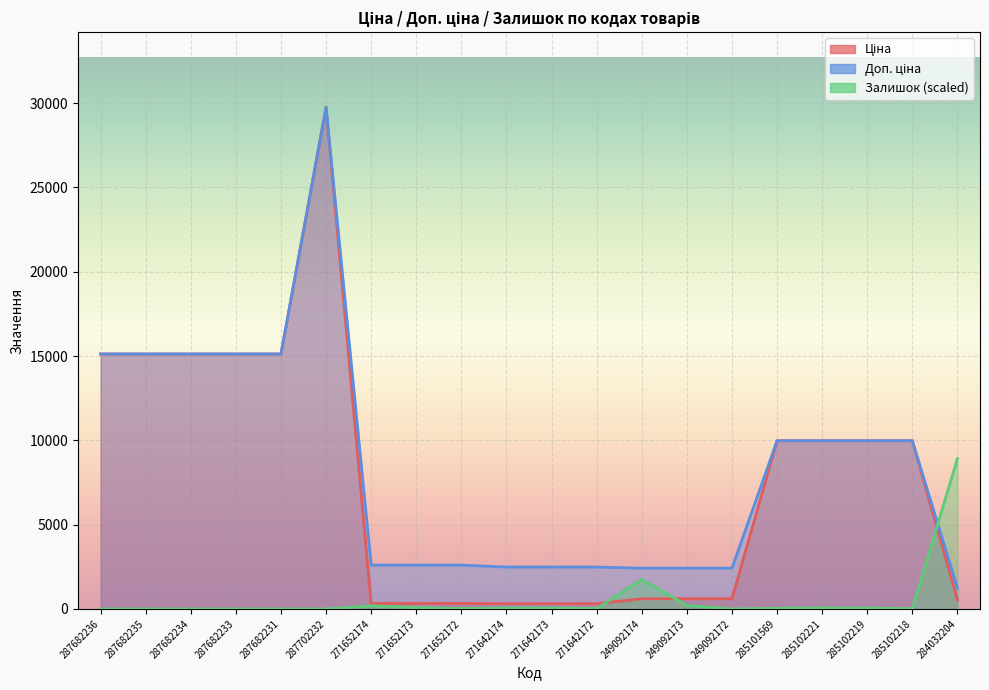

Which has a higher value, 271652174 or 285102218?

285102218